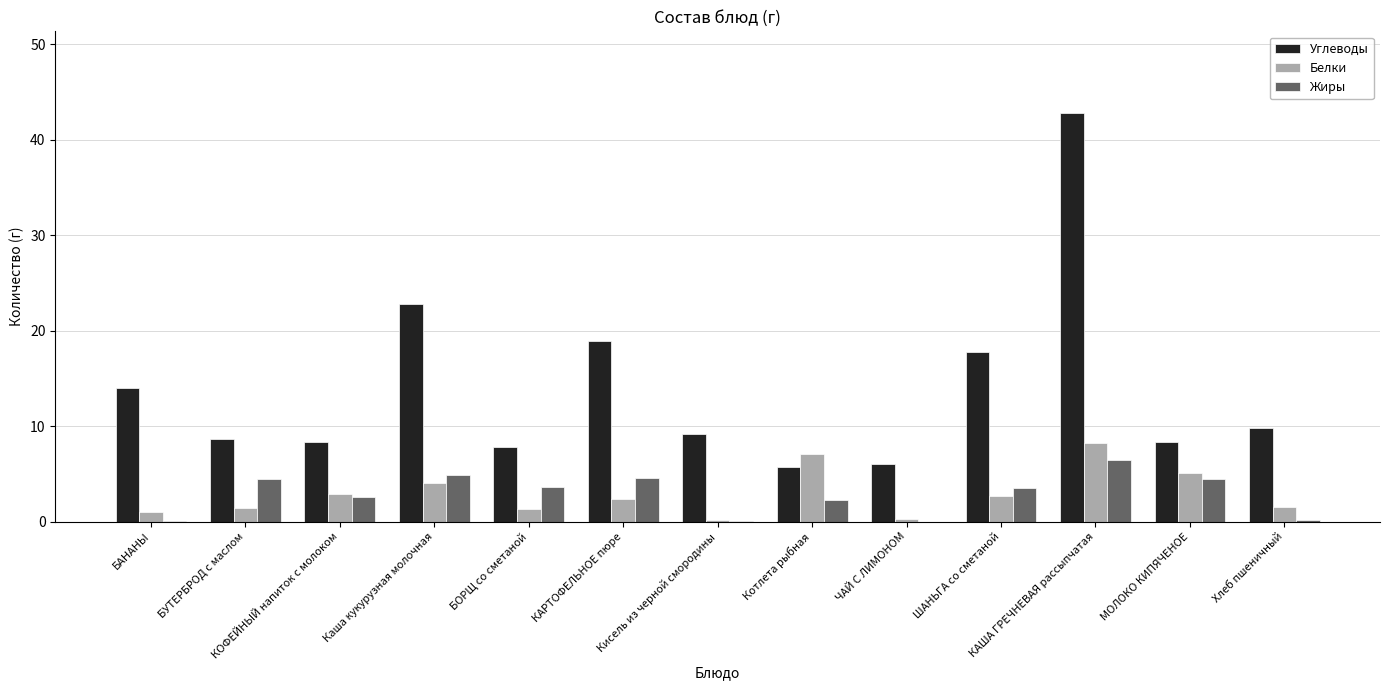

What is the total value across all series at ШАНЬГА со сметаной?

24.0